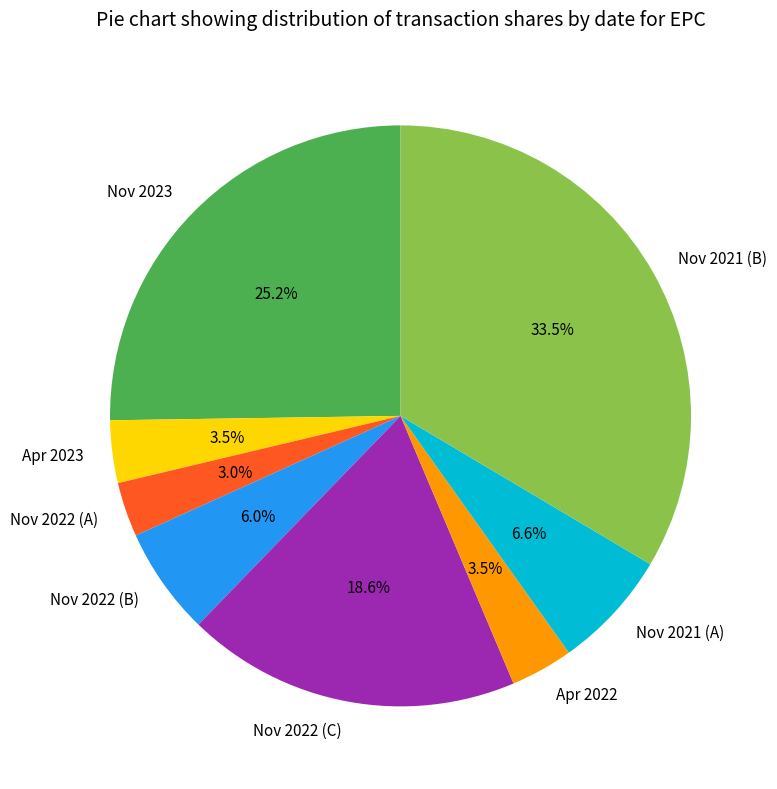

Does any single category account for the majority?

No